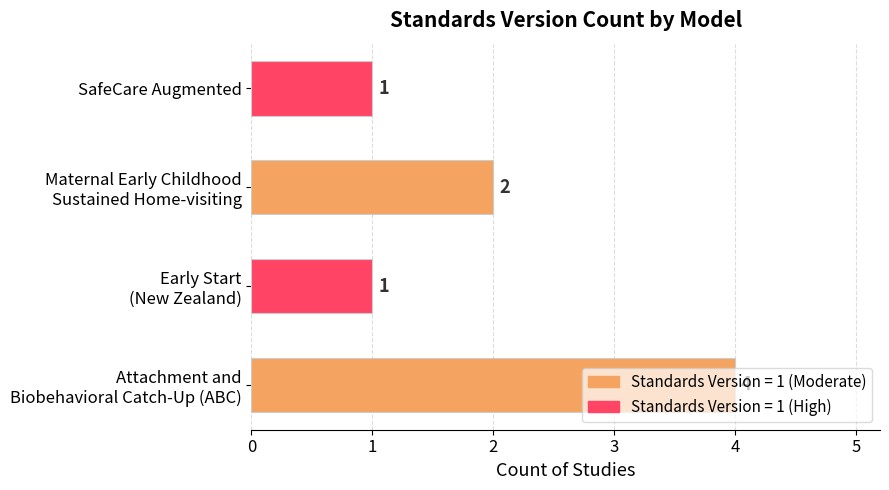

What is the maximum value shown in the chart?

4